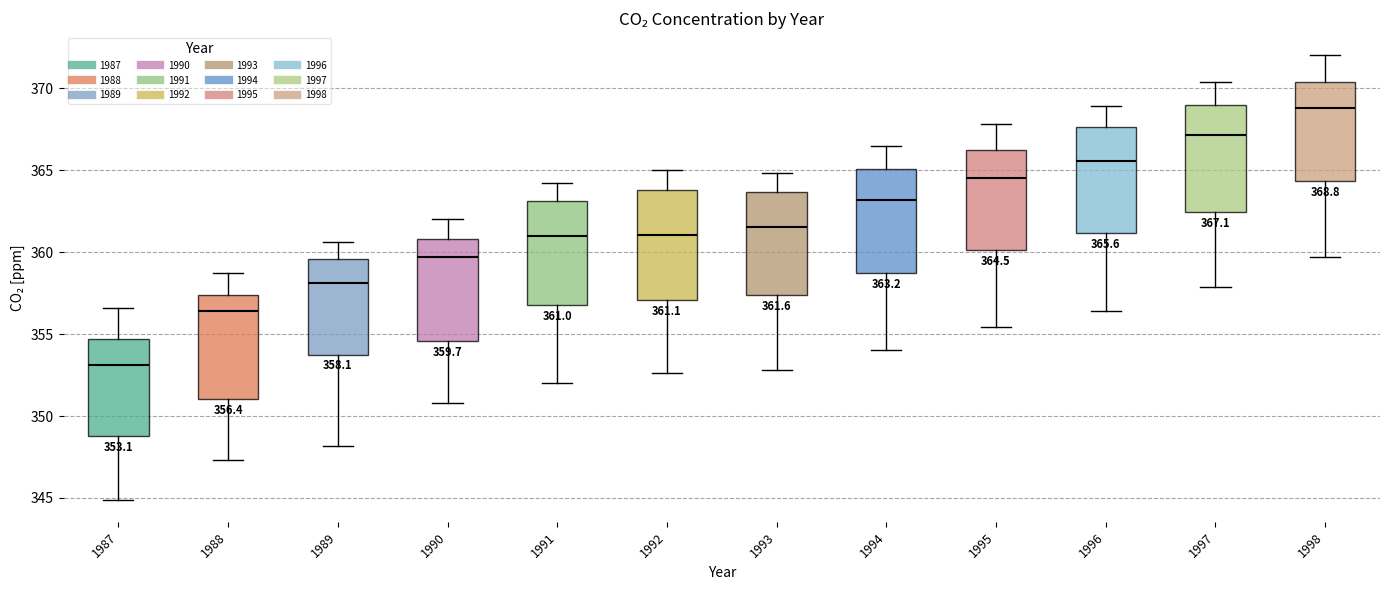

Which box has the highest median line?

1998